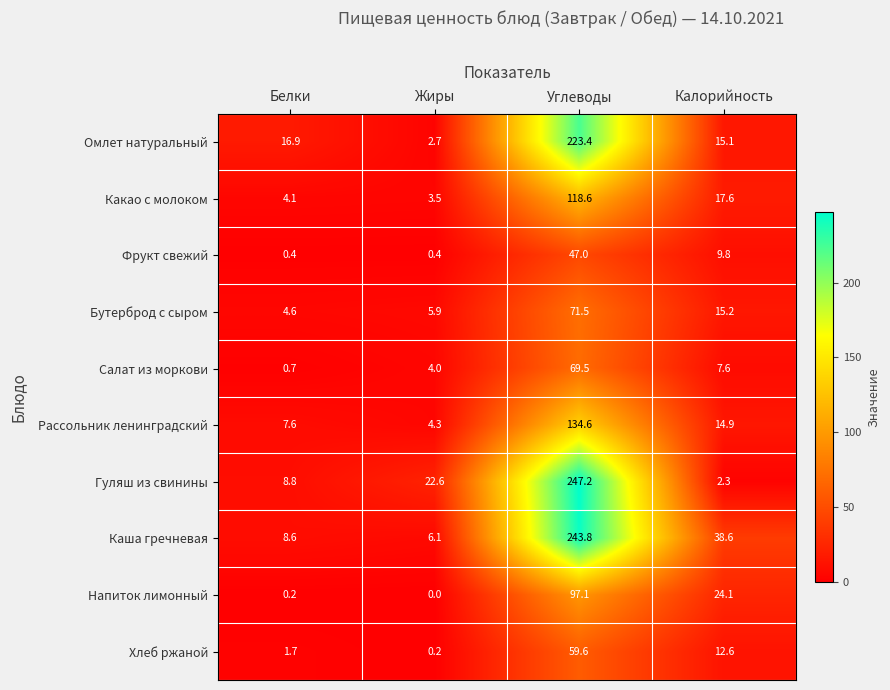

What is the greatest value displayed?

247.2